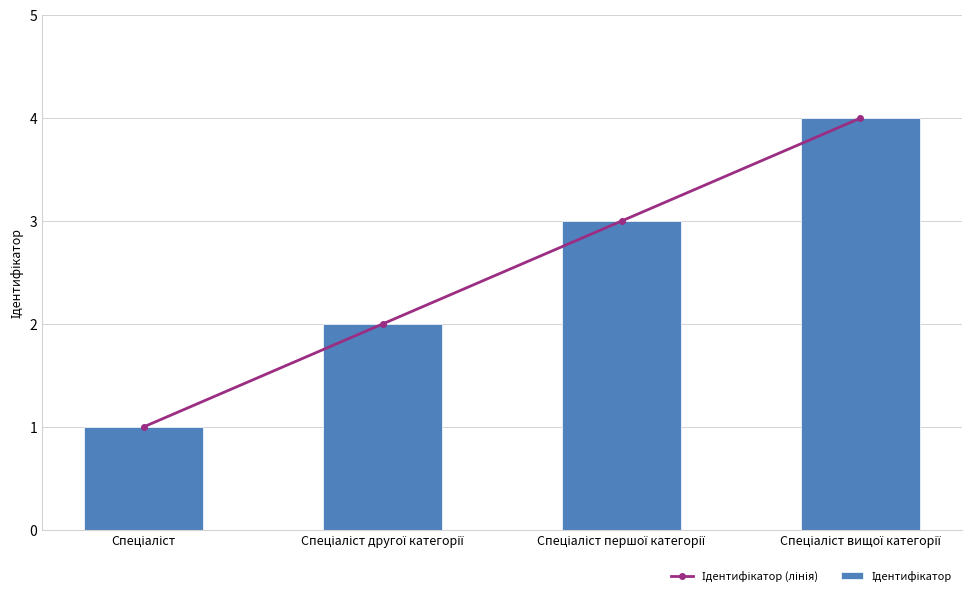

At which category is the sum across all series the highest?

Спеціаліст вищої категорії